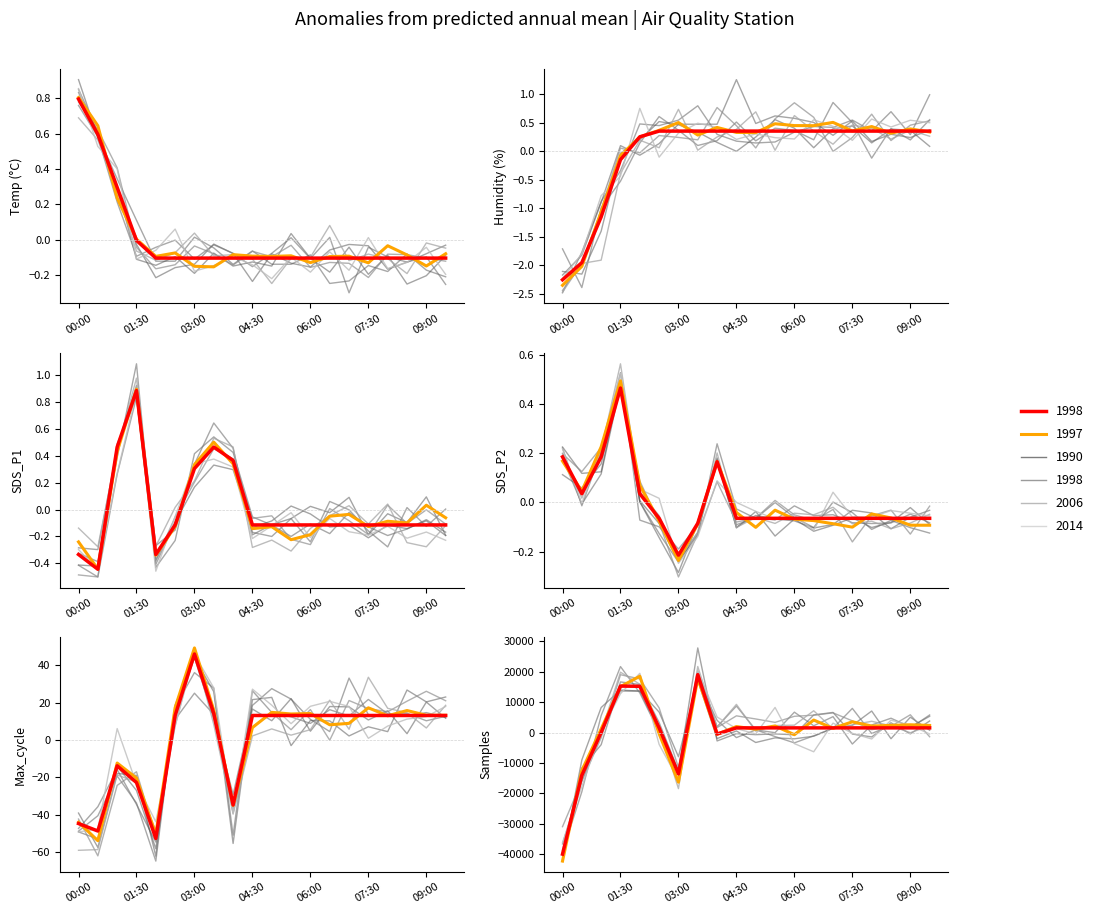

Where is the first local minimum for SDS_P2?

00:30